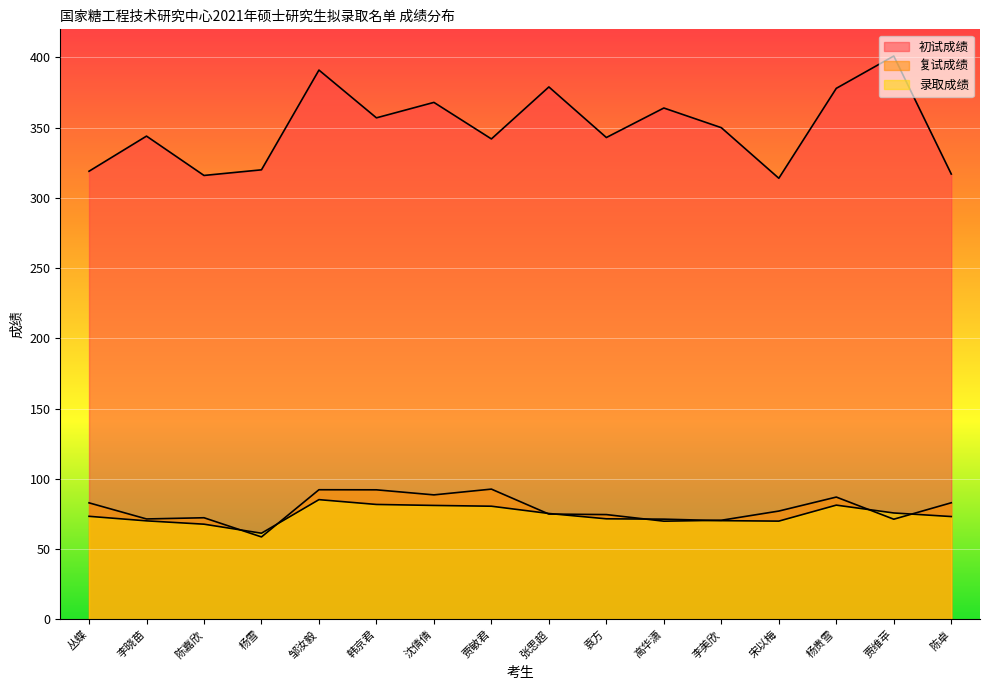

At how many categories does at least one series exceed 294?

16